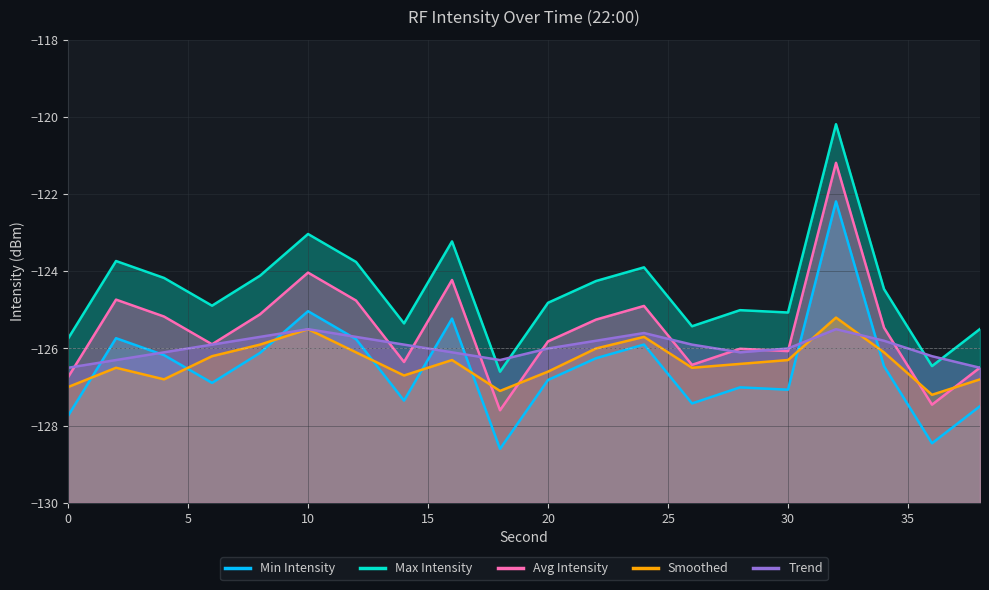

At which label does Max Intensity first exceed -124?

2